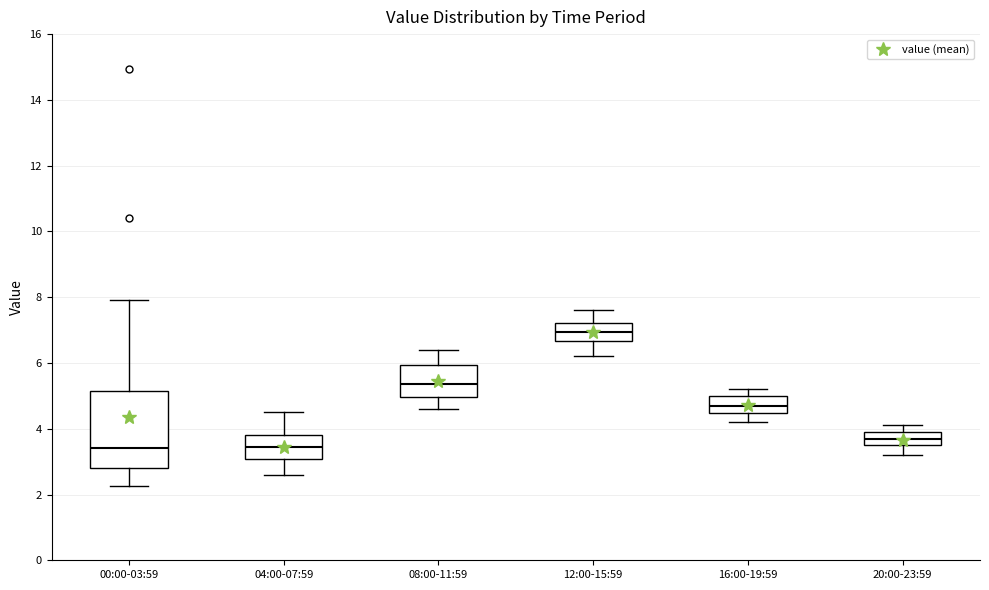

Where does the lower whisker of the box for 16:00-19:59 end on the y-axis? The values are not printed on the chart, so give them approximately, as read against the axis.

4.2